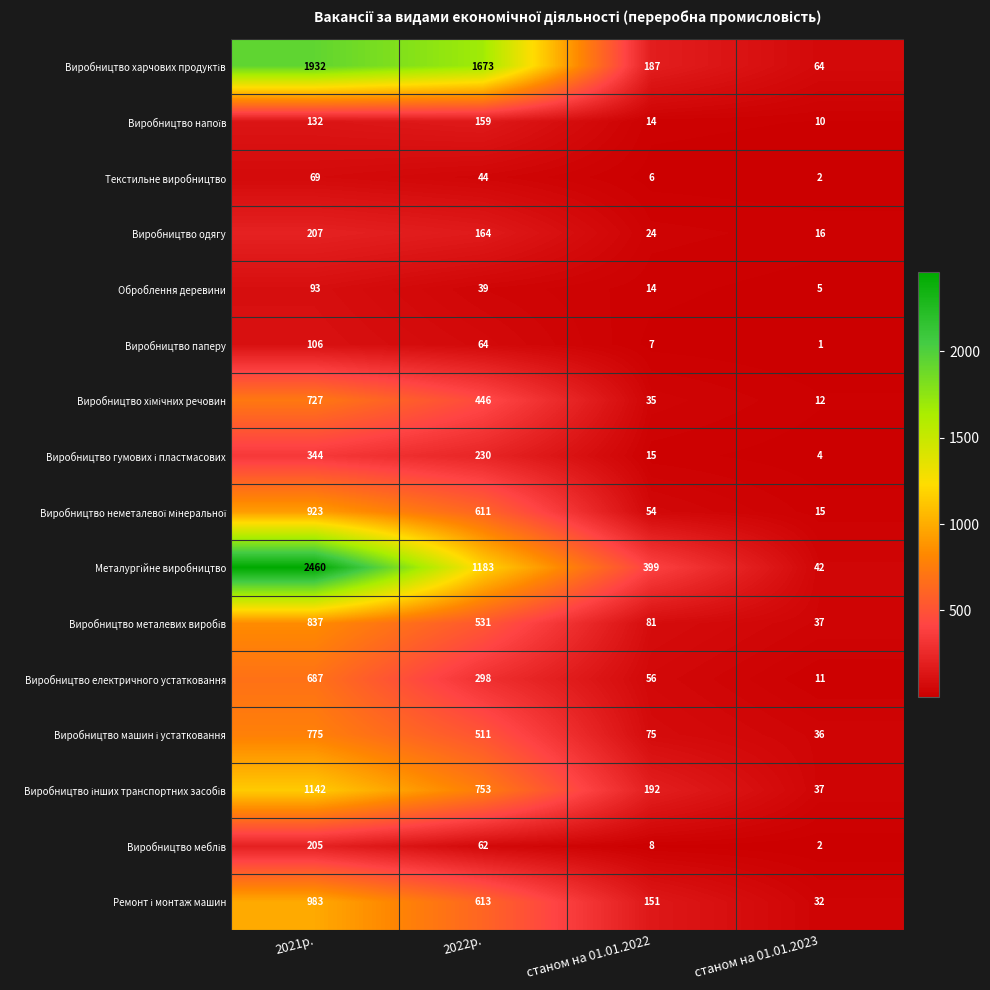

The Текстильне виробництво series shows 44 at 2022р.. True or false?

True